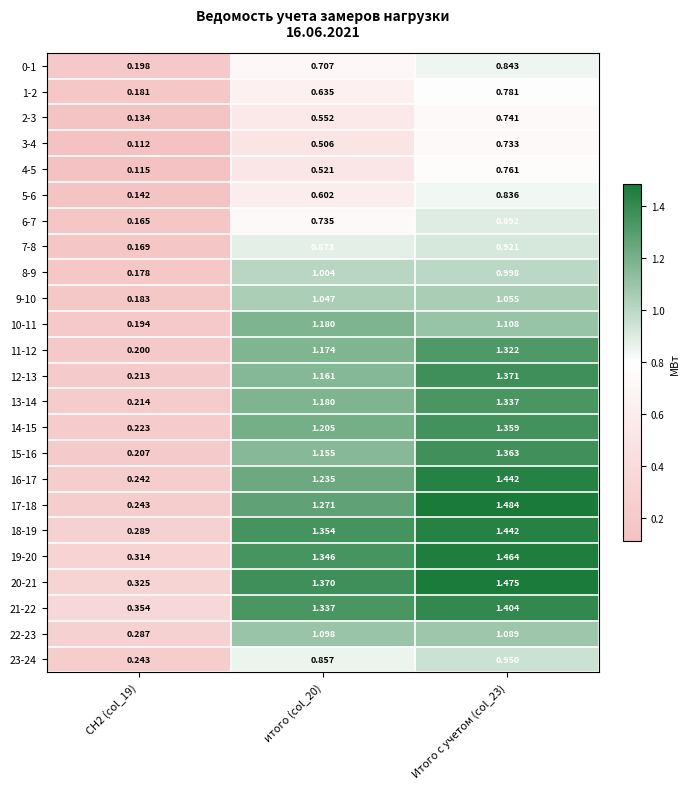

How many categories are shown in the chart?

3